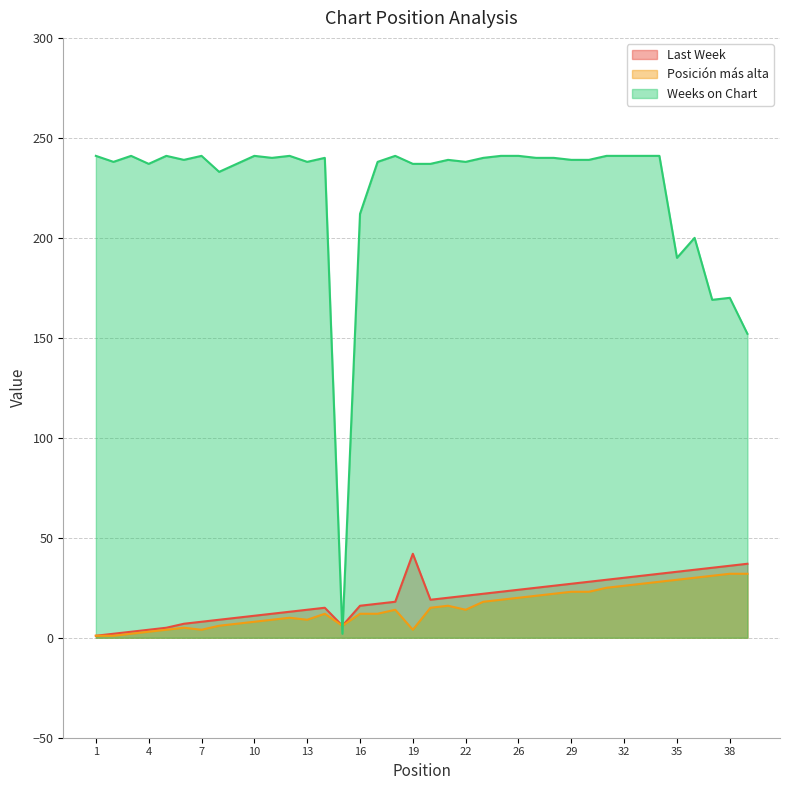

The value of Last Week at 27 is 11. True or false?

False